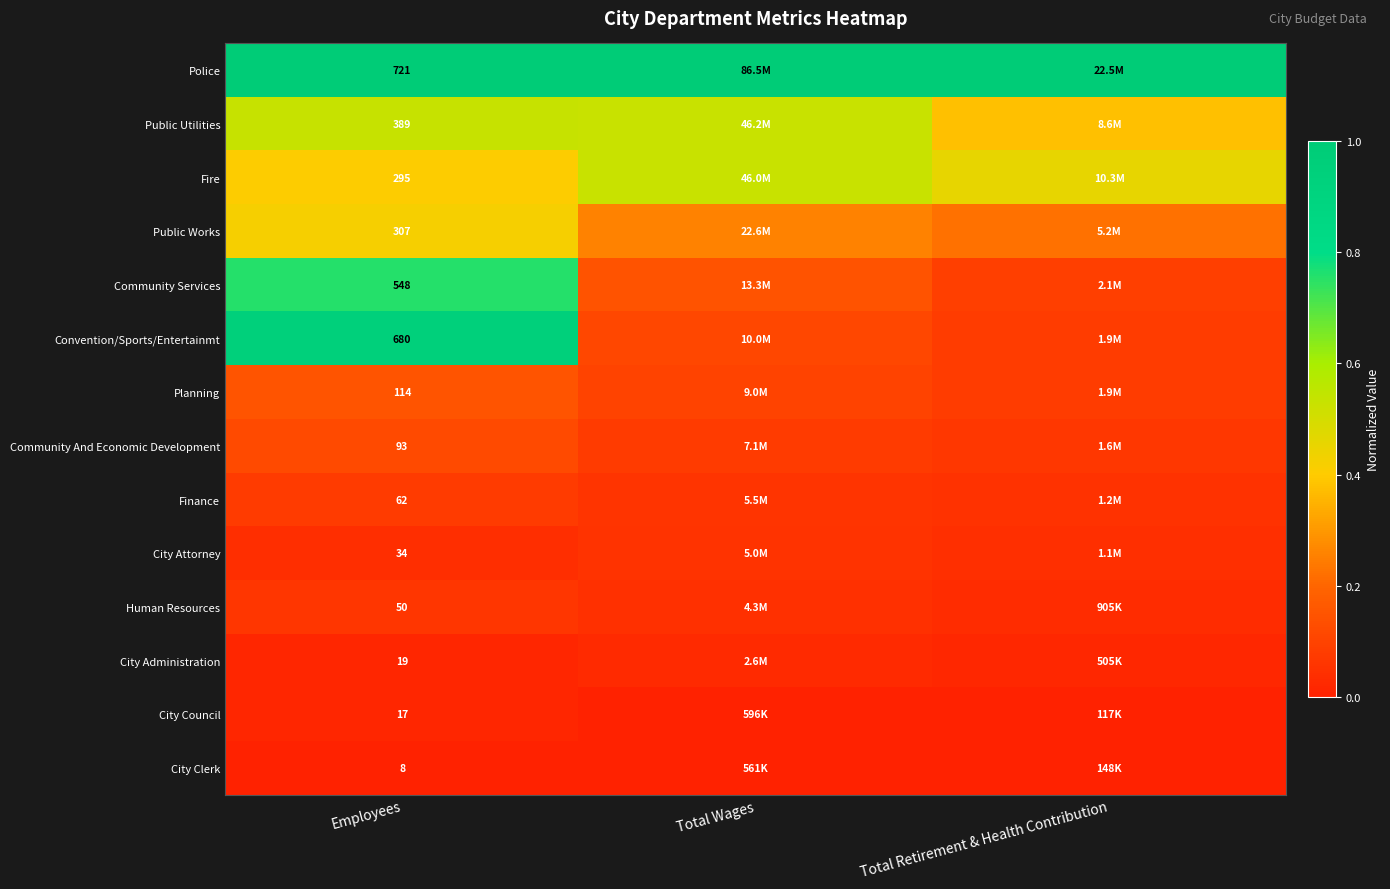

At Employees, list the series in order from largest to smallest.

Police, Convention/Sports/Entertainmt, Community Services, Public Utilities, Public Works, Fire, Planning, Community And Economic Development, Finance, Human Resources, City Attorney, City Administration, City Council, City Clerk